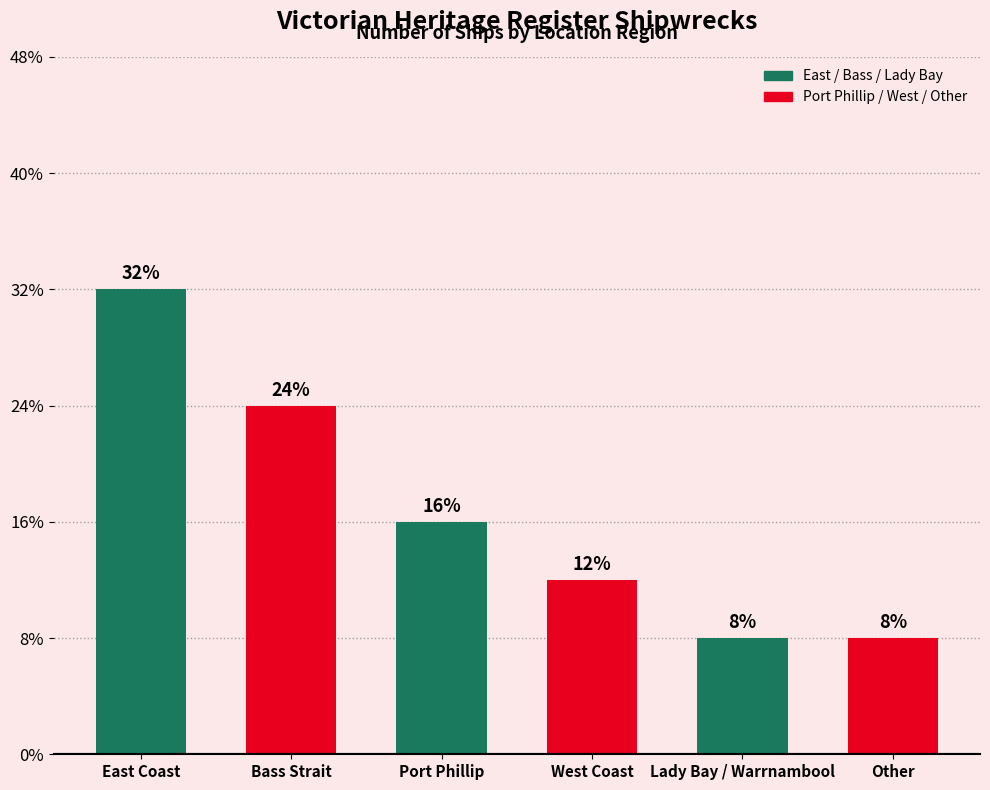

The chart shows a value of 11 at Bass Strait. True or false?

False